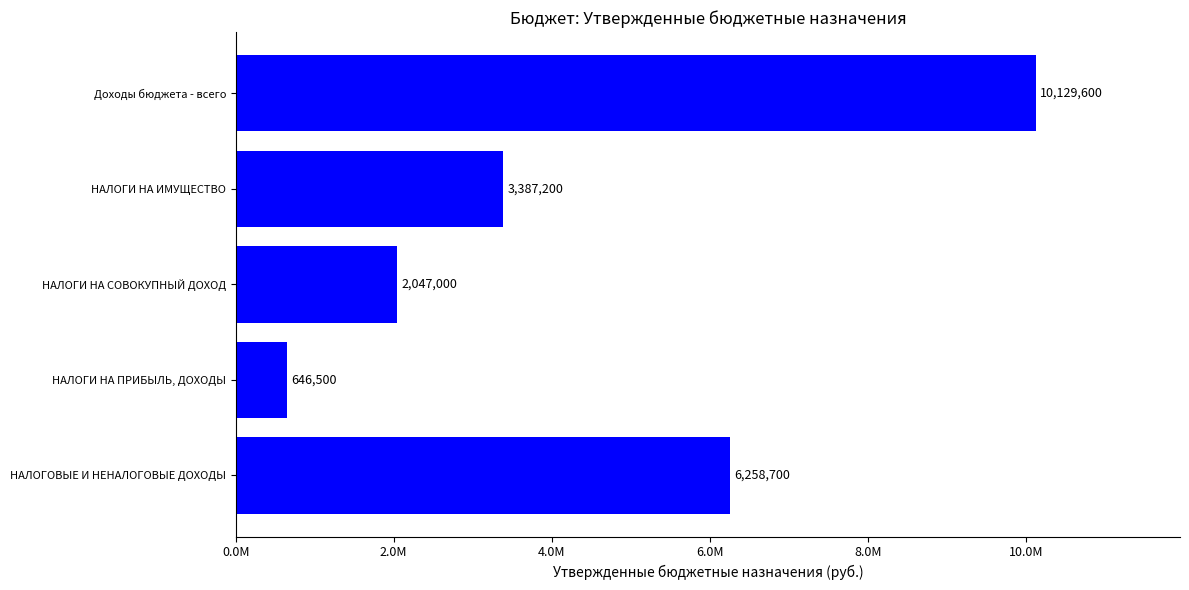

Does the chart contain any negative values?

No